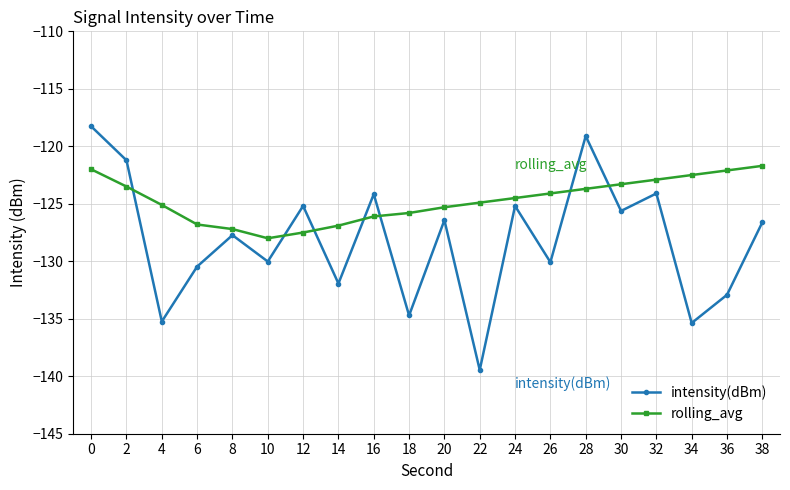

True or false: rolling_avg has more than 1 points higher than both neighbors.

False